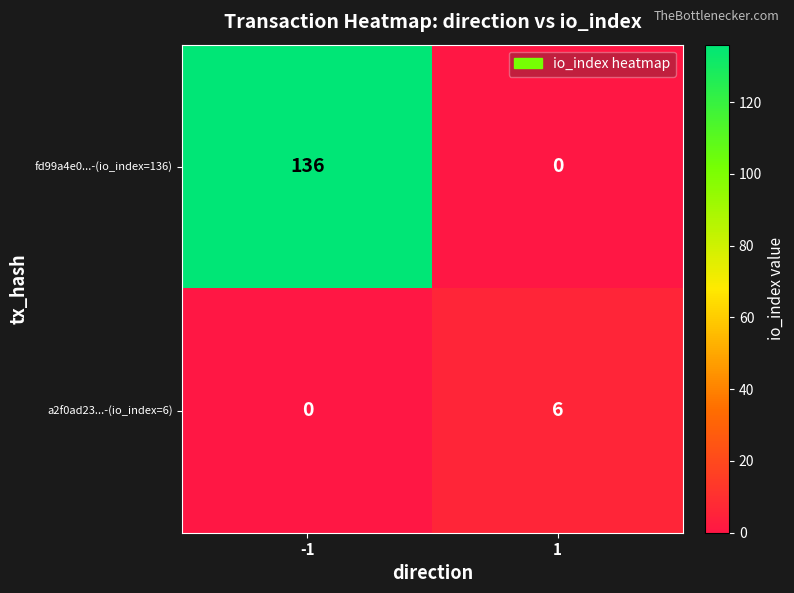

What is the difference between the highest and lowest values at -1?

136